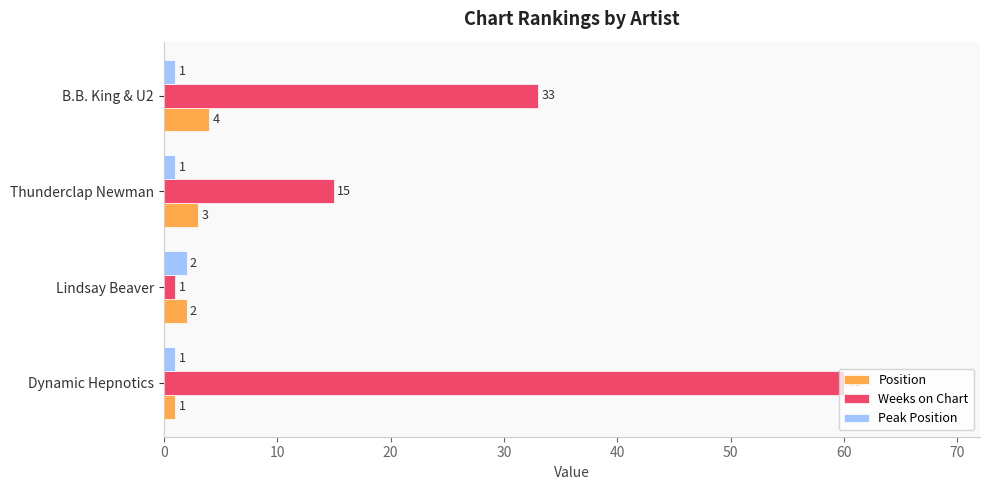

List the series in order of their peak value, highest first.

Weeks on Chart, Position, Peak Position